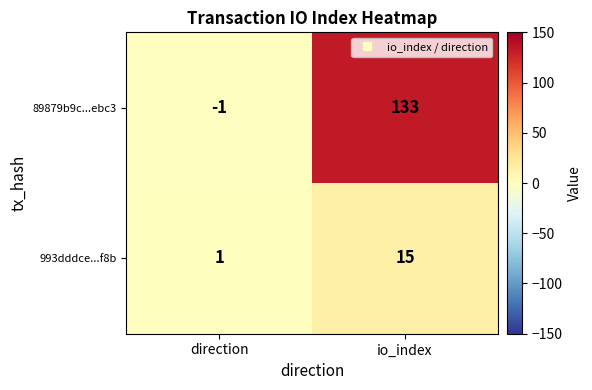

Reading left to right, transcribe all the data shown in this chart.

89879b9c...ebc3: direction=-1	io_index=133
993dddce...f8b: direction=1	io_index=15